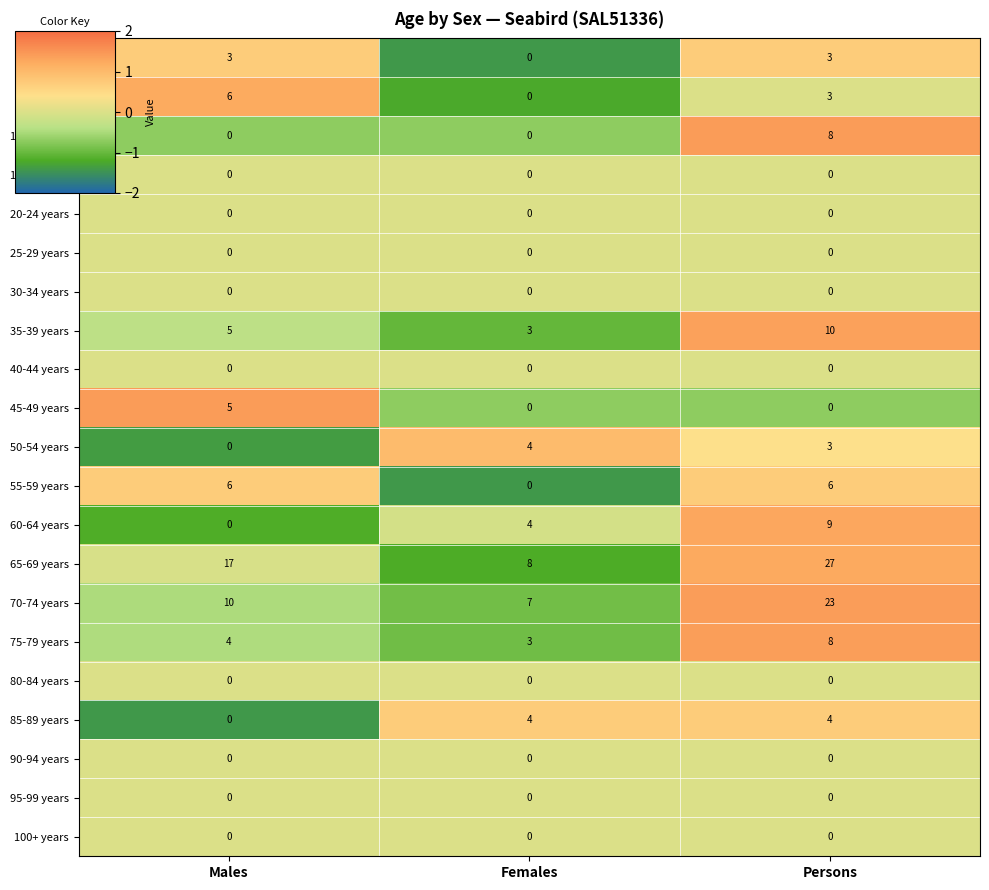

How many series are shown in this chart?

21